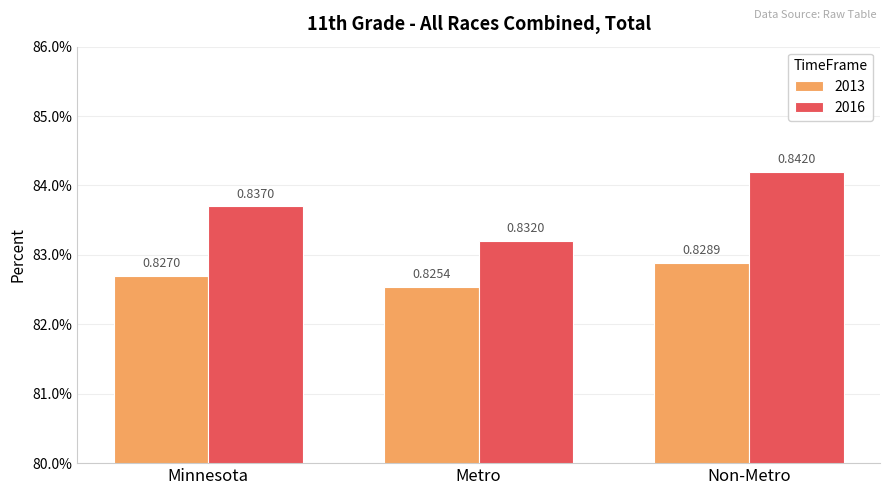

What is the maximum value for 2016?

0.8